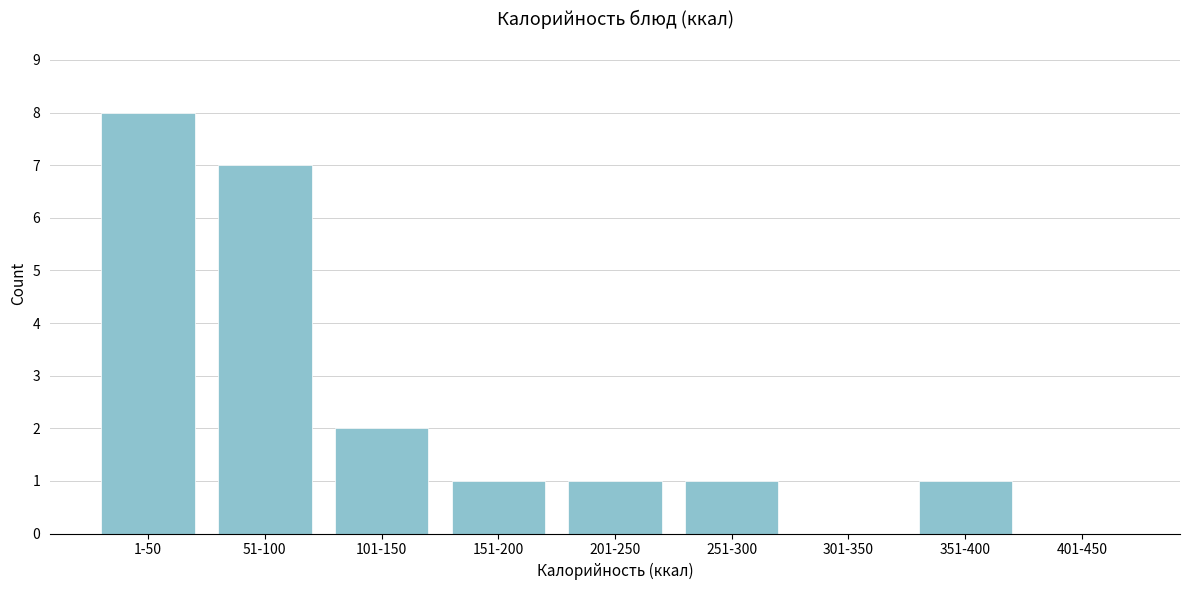

Reading left to right, extract all data points from this chart.

1-50=8	51-100=7	101-150=2	151-200=1	201-250=1	251-300=1	301-350=0	351-400=1	401-450=0